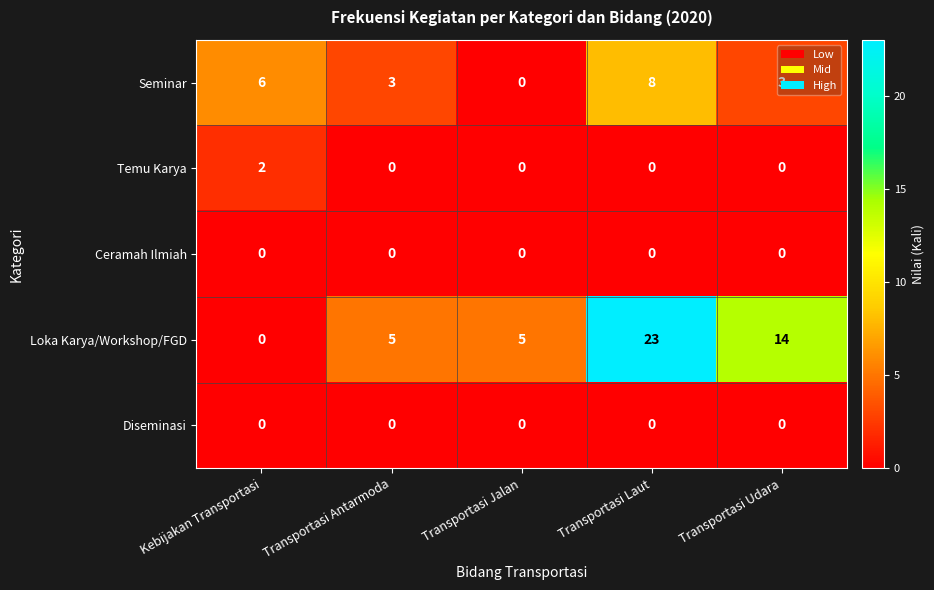

Which series has the largest total across all categories?

Loka Karya/Workshop/FGD